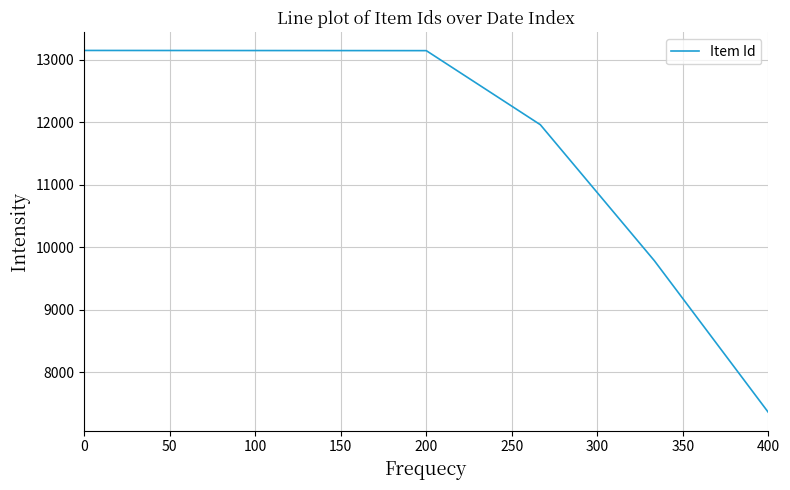

True or false: there are more than 2 points higher than both neighbors.

False